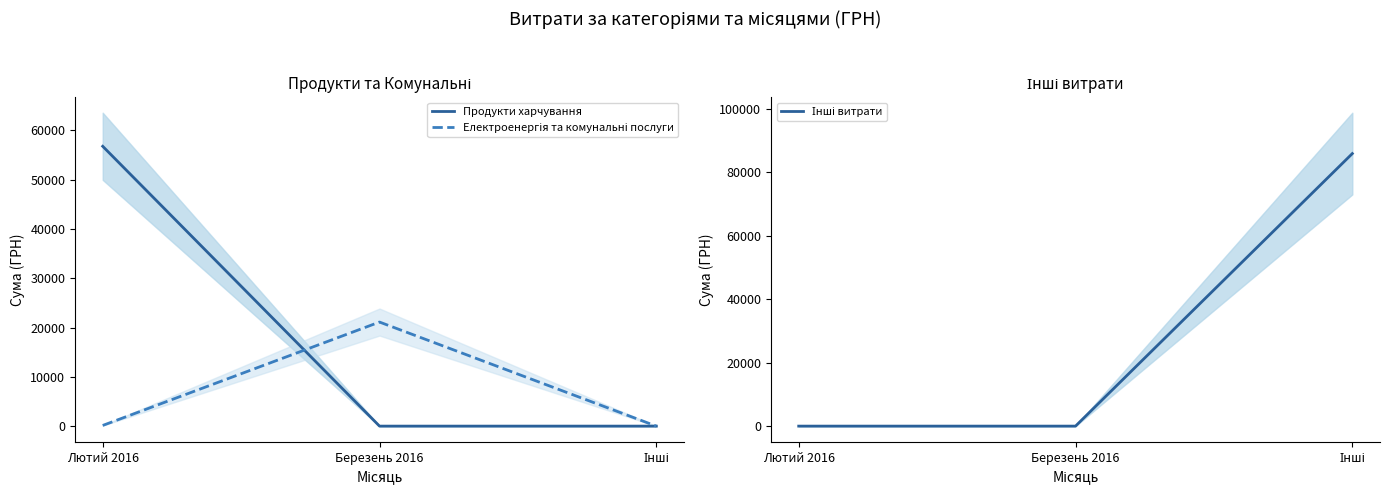

What is the difference between the highest and lowest values at Лютий 2016?

56769.6